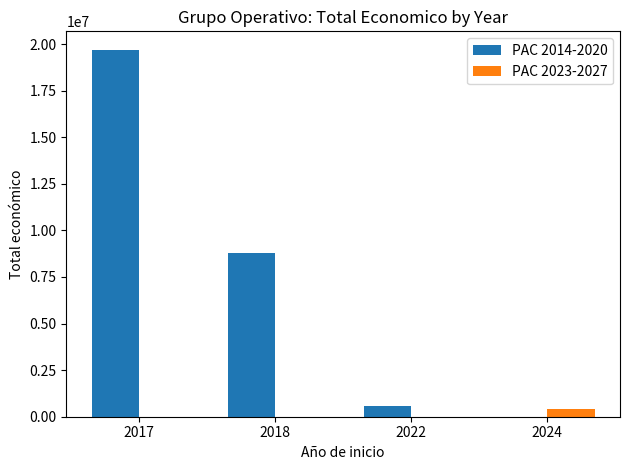

Count the number of categories in the chart.

4